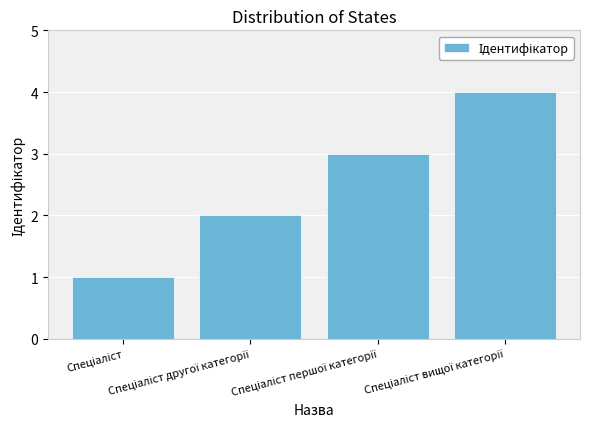

What is the smallest value displayed?

1